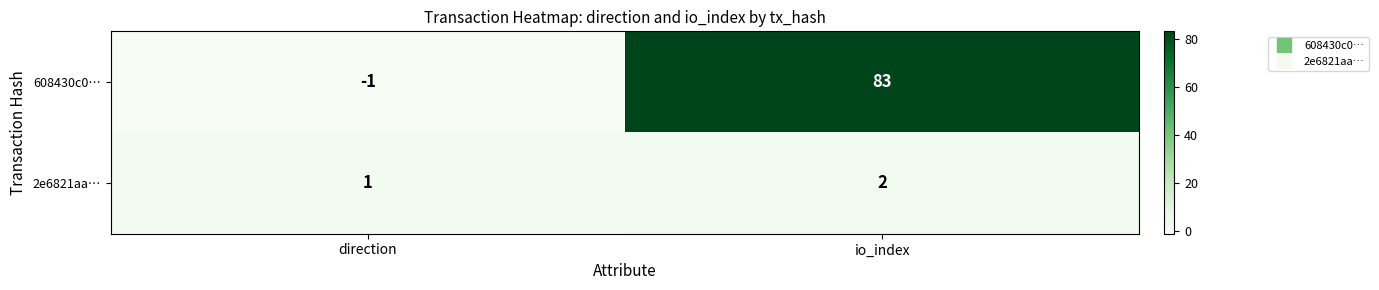

What is the total value across all series at io_index?

85